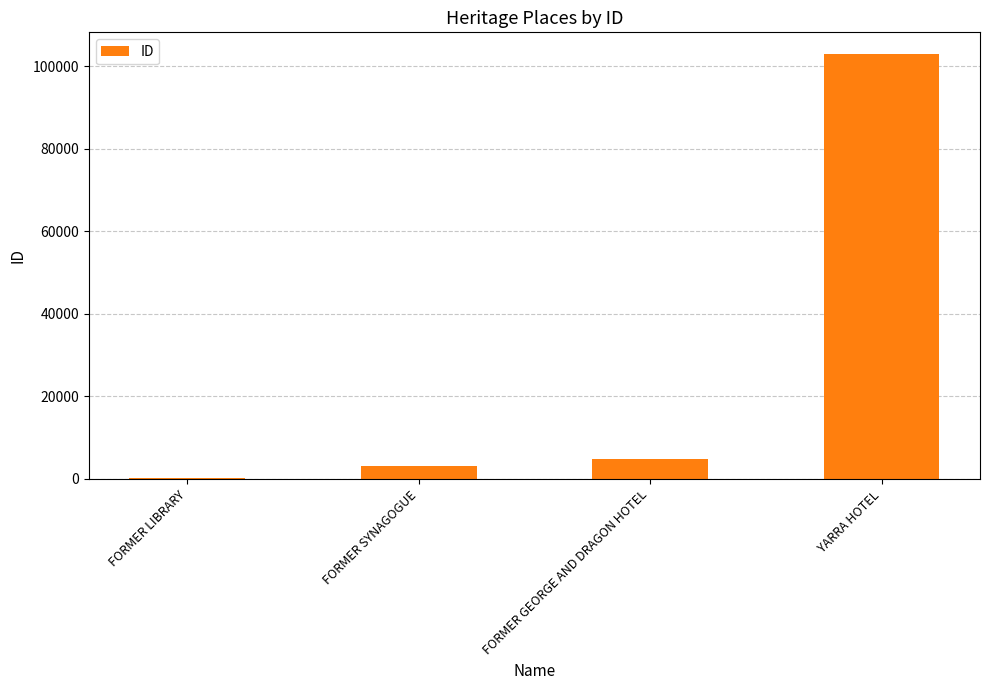

Read the value at FORMER SYNAGOGUE.

3015